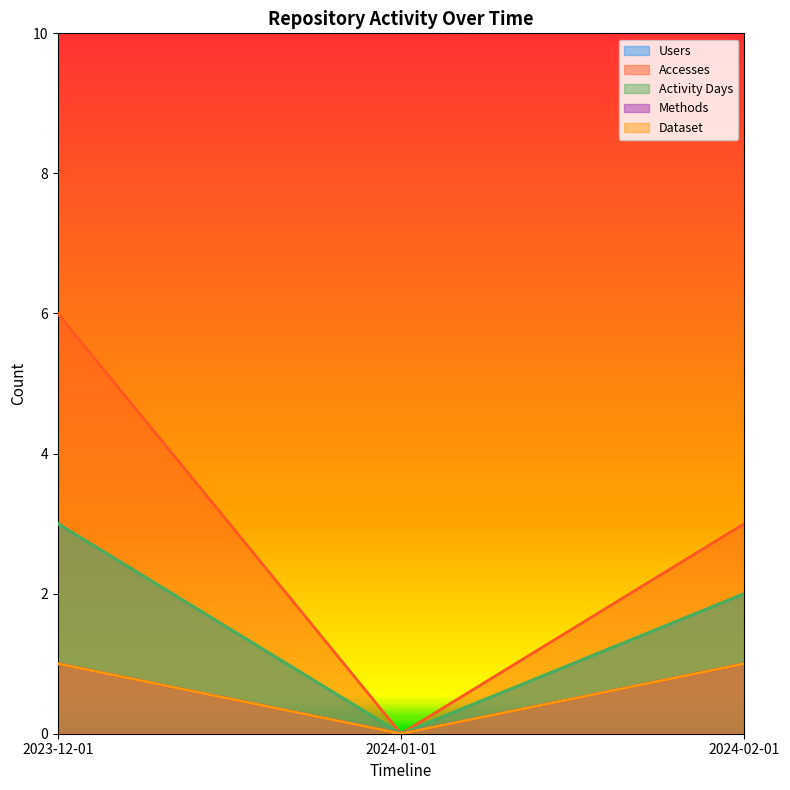

List the labels in order of Users value, largest first.

2023-12-01, 2024-02-01, 2024-01-01